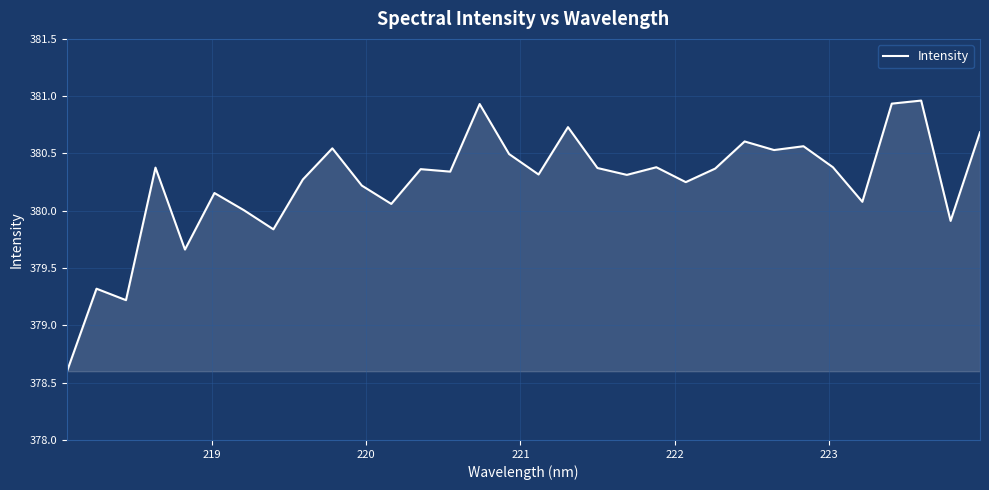

What is the difference between the maximum and minimum values?

2.4